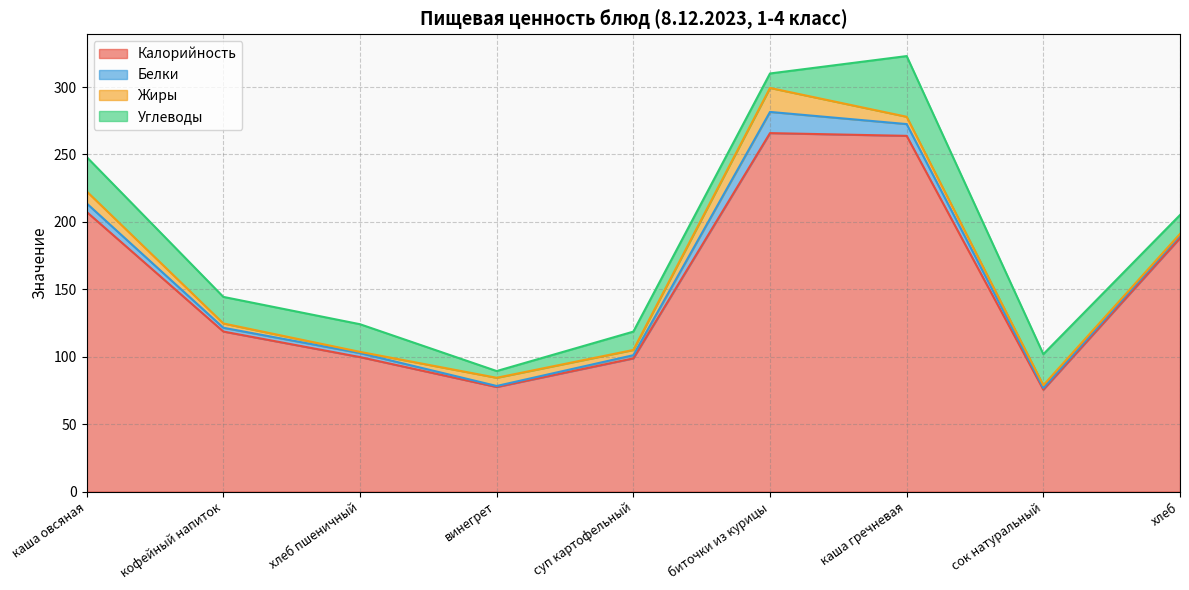

How many data points in Белки are above 2?

7